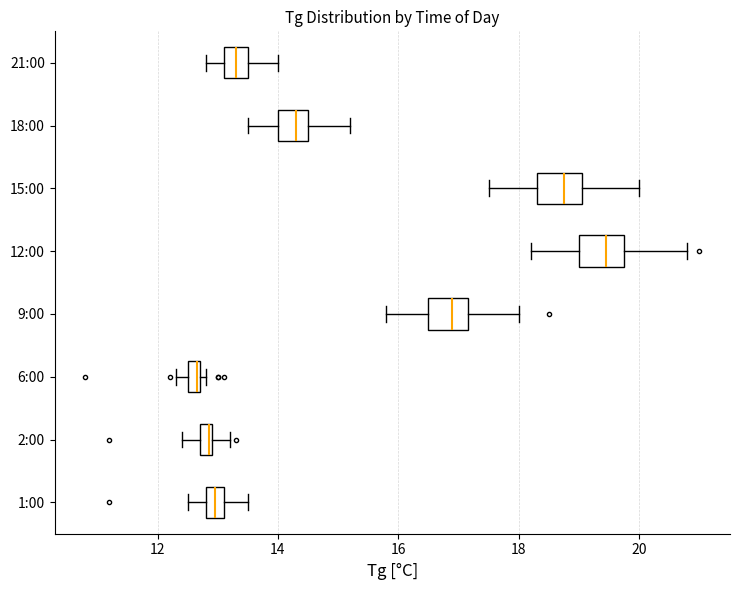

Which box's median line is the furthest to the left?

6:00